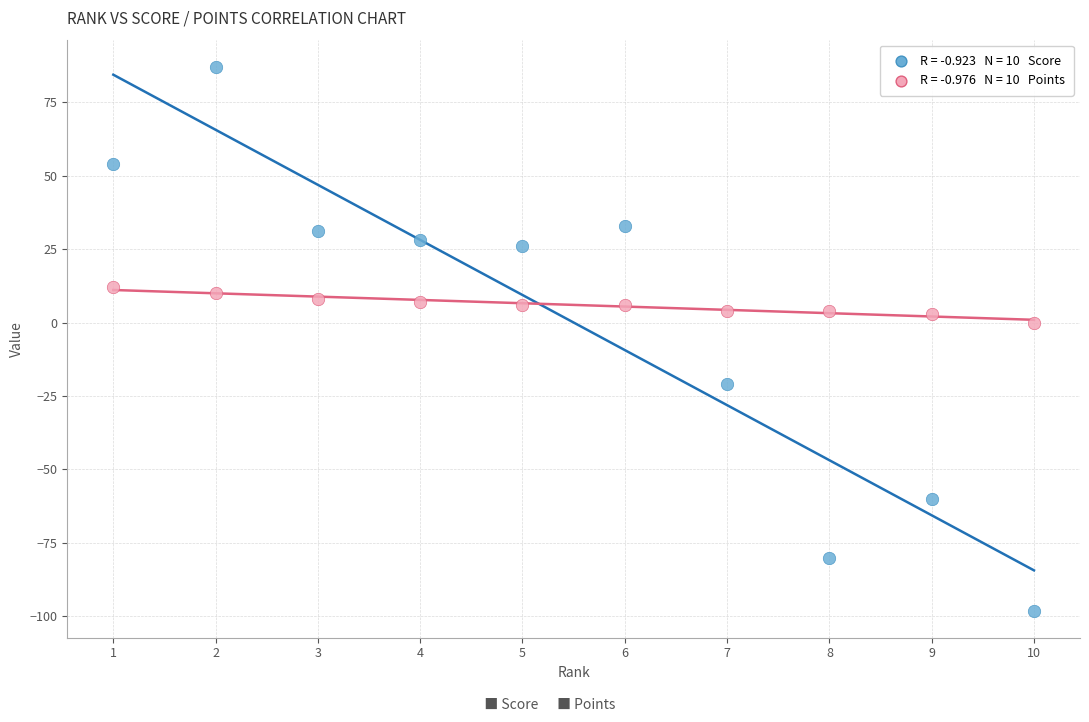

Across all data points, what is the range of Y values (max minus min)?

185